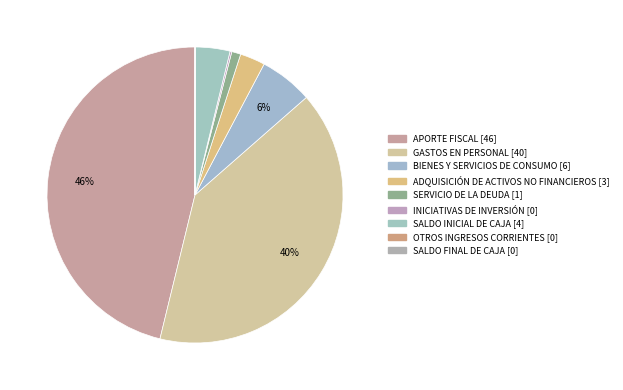

To the nearest percent, what portion does SALDO INICIAL DE CAJA represent?

4%